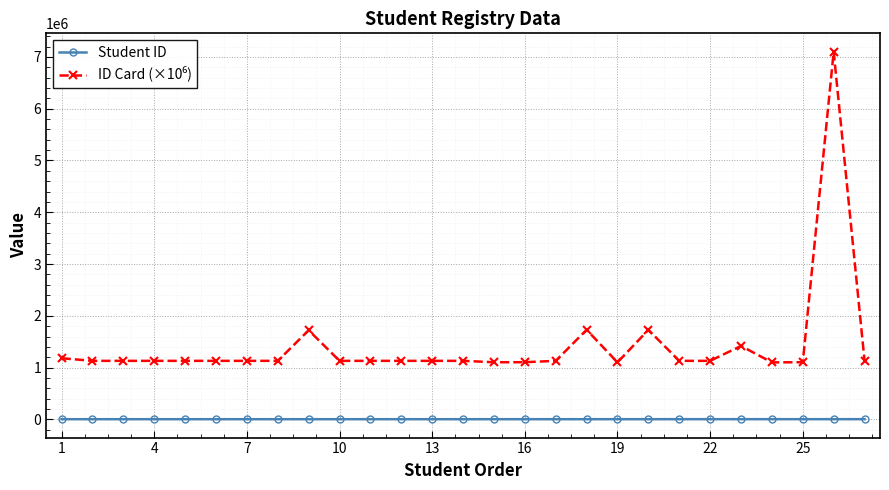

What is the sum of all Student ID values?

76389.0